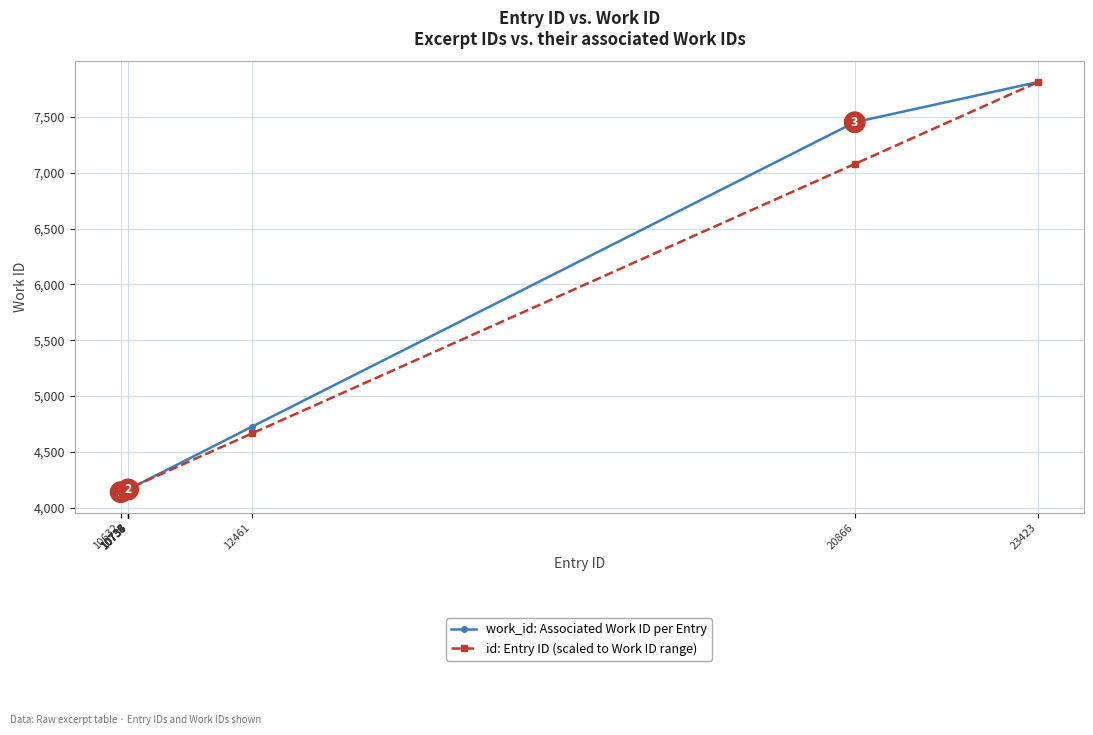

The value of work_id: Associated Work ID per Entry at 10734 is 4162.0. True or false?

True